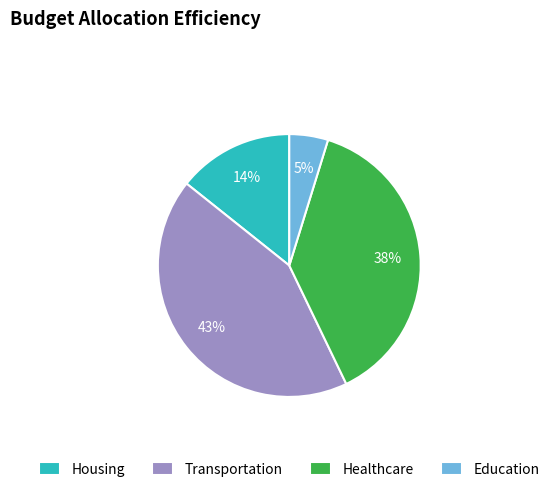

What percentage is the Housing slice, to the nearest percent?

14%